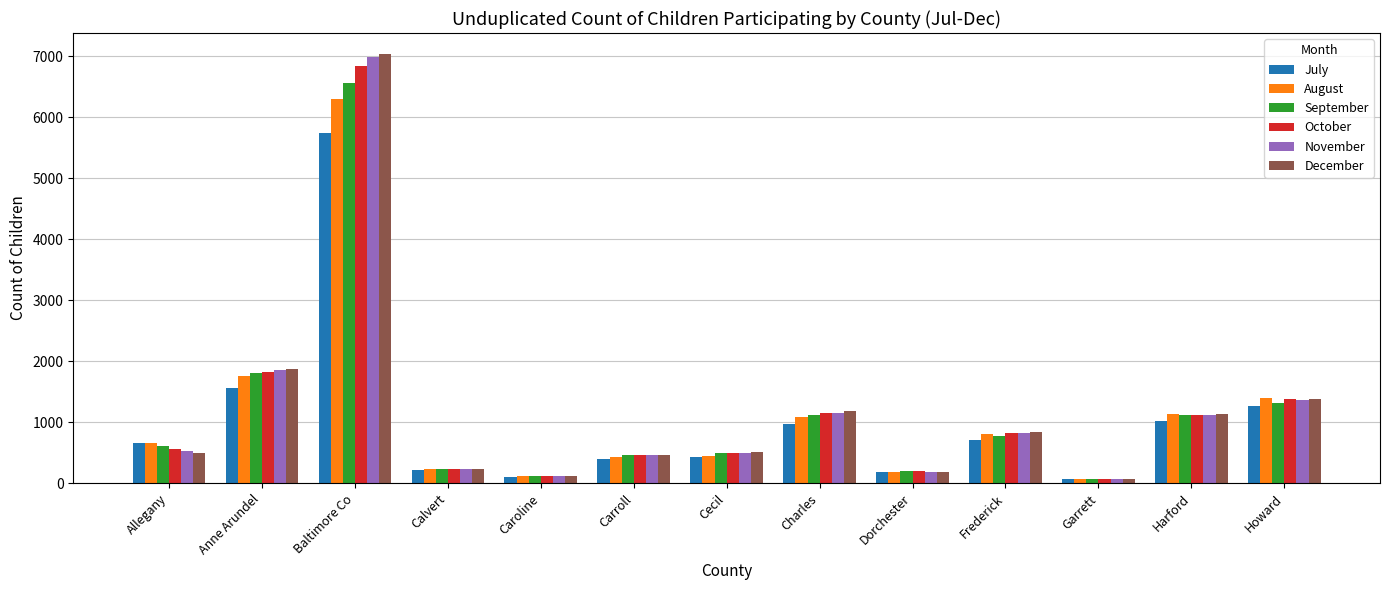

The value of August at Howard is 2510. True or false?

False